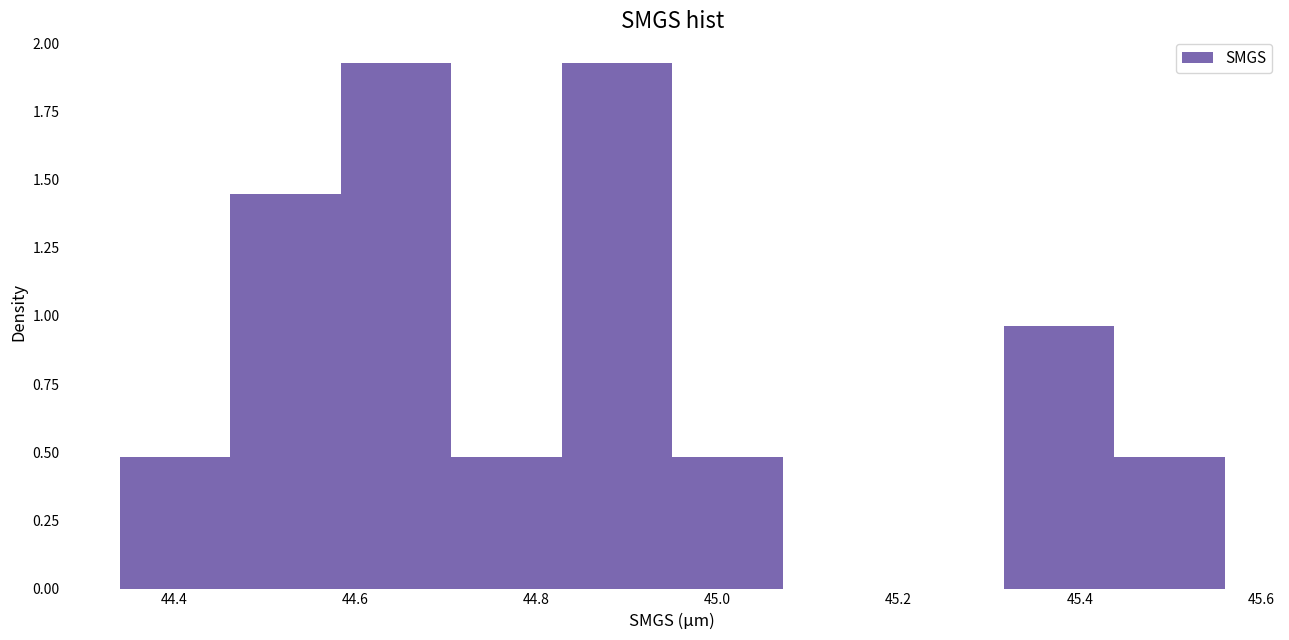

Reading left to right, list every bar in this chart as the range it spans on the x-axis followed by its height. Neither the bar edges nor the heights are printed on the chart, so give them approximately, as read against the axes.

44.340 to 44.462: 0.50
44.462 to 44.584: 1.45
44.584 to 44.706: 1.95
44.706 to 44.828: 0.50
44.828 to 44.950: 1.95
44.950 to 45.072: 0.50
45.072 to 45.194: 0
45.194 to 45.316: 0
45.316 to 45.438: 0.95
45.438 to 45.560: 0.50